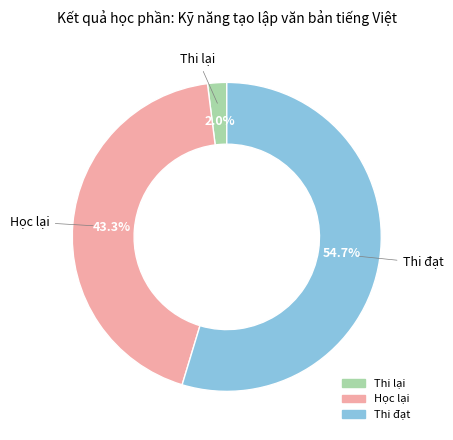

Which category has the smallest portion of the pie?

Thi lại